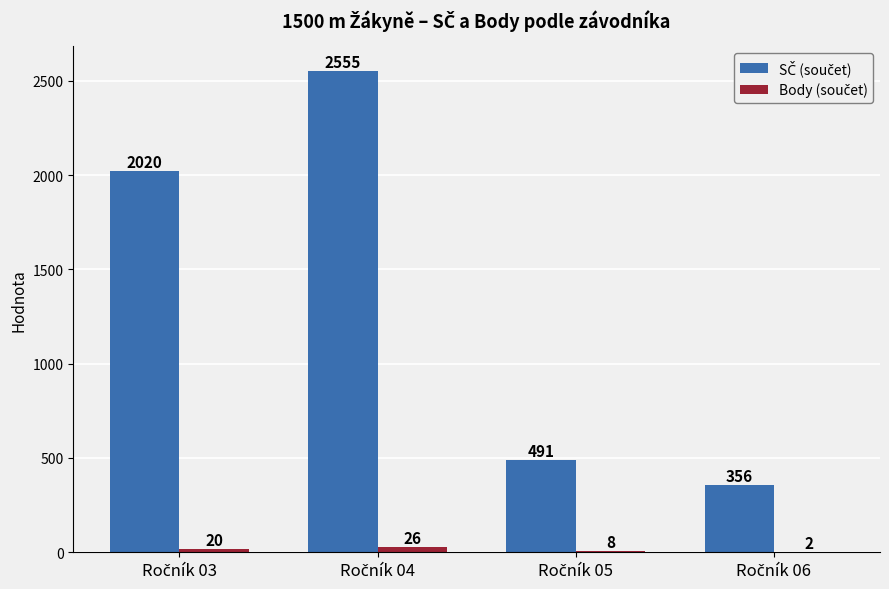

What is the maximum value shown in the chart?

2555